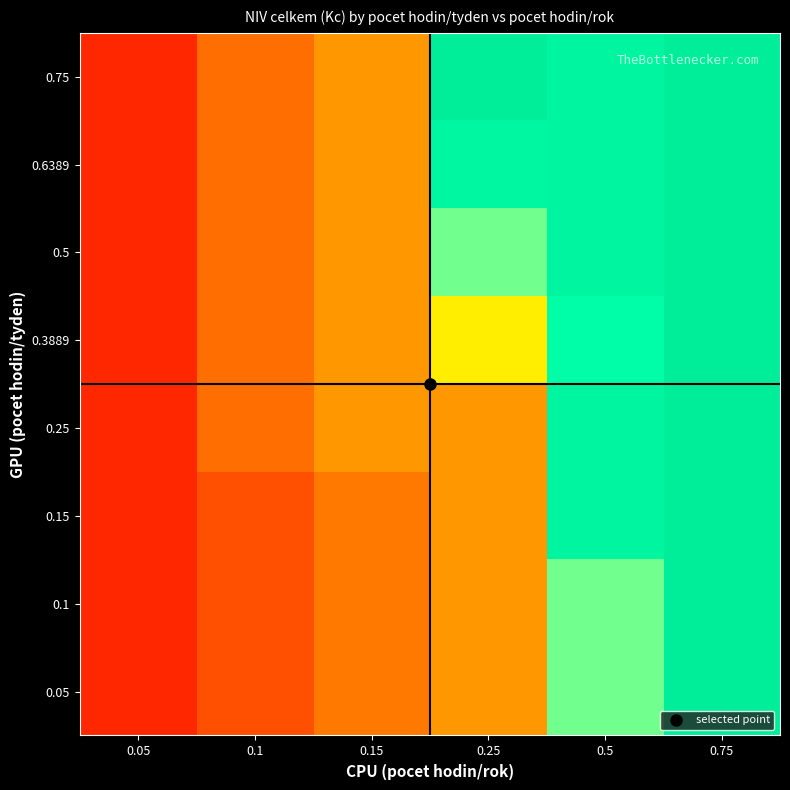

Reading left to right, what are all the values shown in this chart?

0.05: 0.05=0.1	0.1=0.2	0.15=0.3	0.25=0.3	0.5=0.7	0.75=1.0
0.1: 0.05=0.1	0.1=0.2	0.15=0.3	0.25=0.3	0.5=0.7	0.75=1.0
0.15: 0.05=0.1	0.1=0.2	0.15=0.3	0.25=0.3	0.5=0.9	0.75=1.0
0.25: 0.05=0.1	0.1=0.2	0.15=0.3	0.25=0.3	0.5=0.9	0.75=1.0
0.3889: 0.05=0.1	0.1=0.2	0.15=0.3	0.25=0.5	0.5=0.8	0.75=1.0
0.5: 0.05=0.1	0.1=0.2	0.15=0.3	0.25=0.7	0.5=0.9	0.75=1.0
0.6389: 0.05=0.1	0.1=0.2	0.15=0.3	0.25=0.9	0.5=0.9	0.75=1.0
0.75: 0.05=0.1	0.1=0.2	0.15=0.3	0.25=1.0	0.5=0.9	0.75=1.0